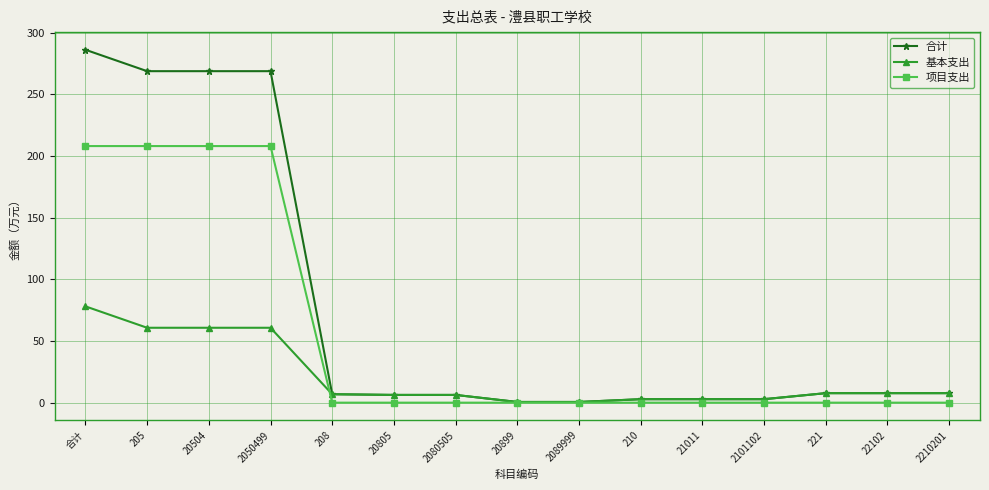

At how many categories does at least one series exceed 238?

4